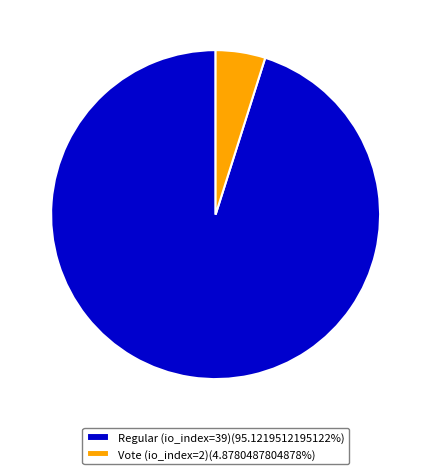

What is the ratio of the value at Regular (io_index=39)(95.1219512195122%) to the value at Vote (io_index=2)(4.8780487804878%)?

19.5